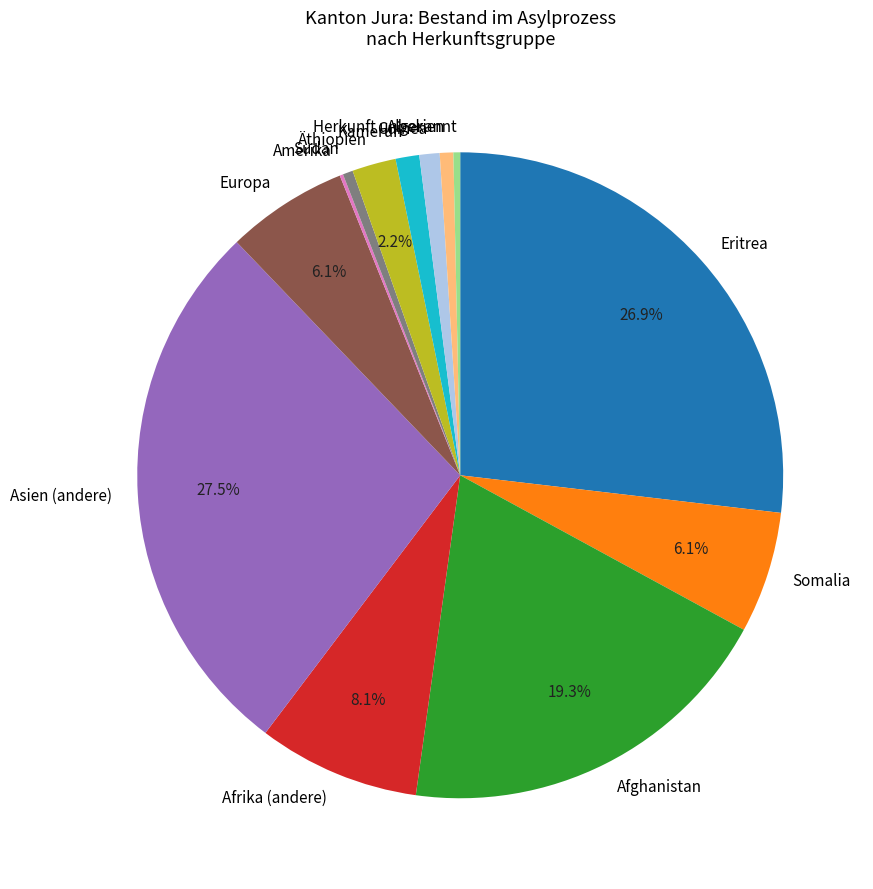

Which category has the biggest portion of the pie?

Asien (andere)